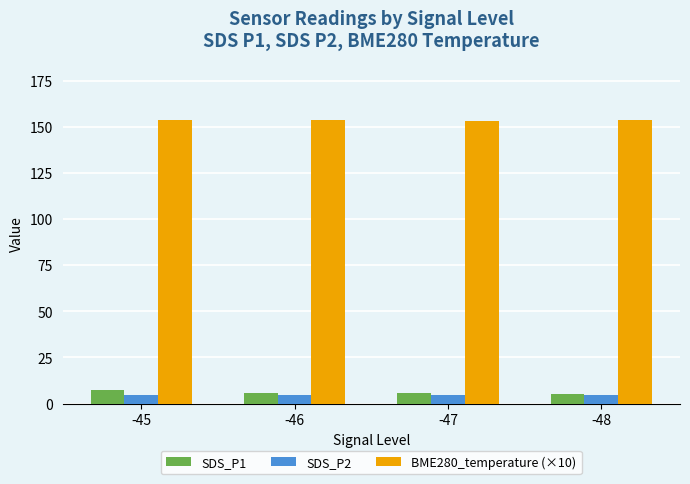

True or false: SDS_P1 has a value of 5.7 at -46.

True